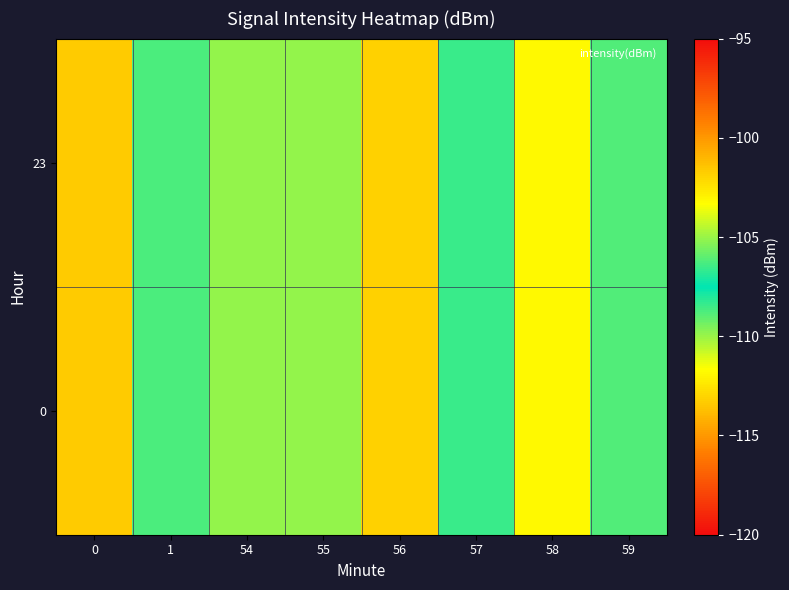

Rank the series by their maximum value, from lowest to highest.

0, 23